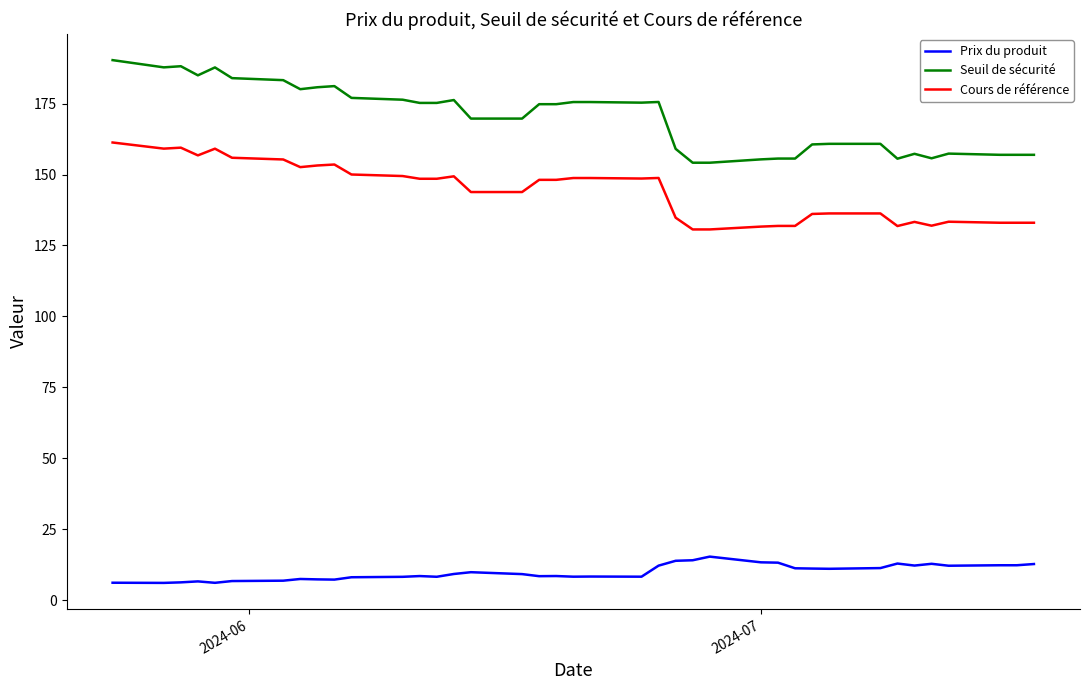

Does the chart have visible grid lines?

No